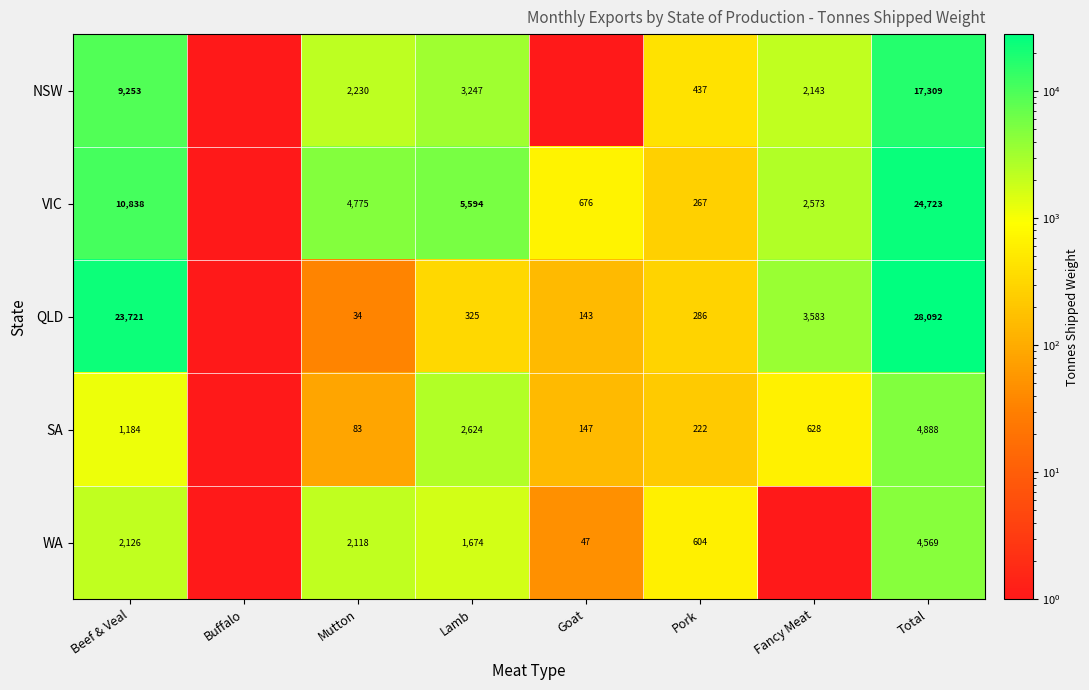

Between Beef & Veal and Lamb, which series saw the biggest shift?

QLD